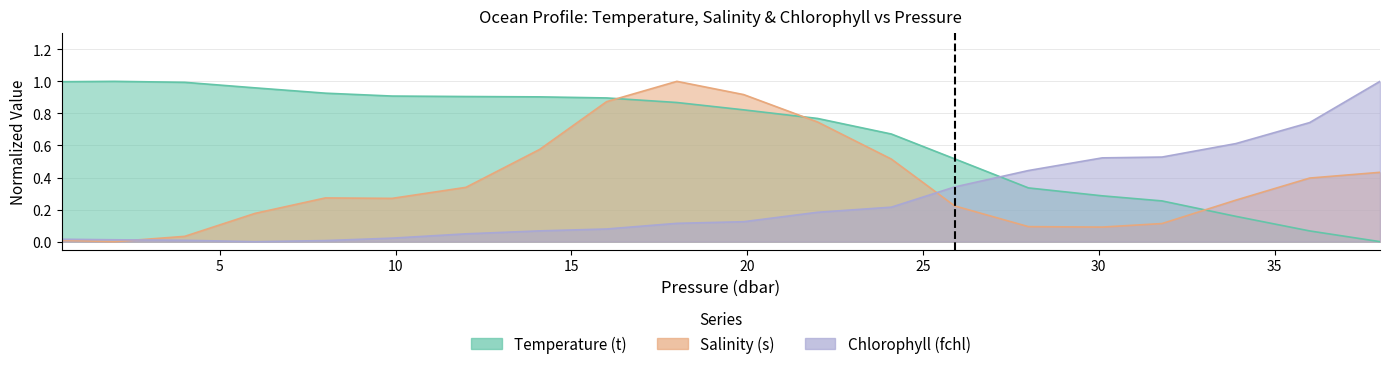

Is it true that fchl equals 0.0 at 4.0?

True